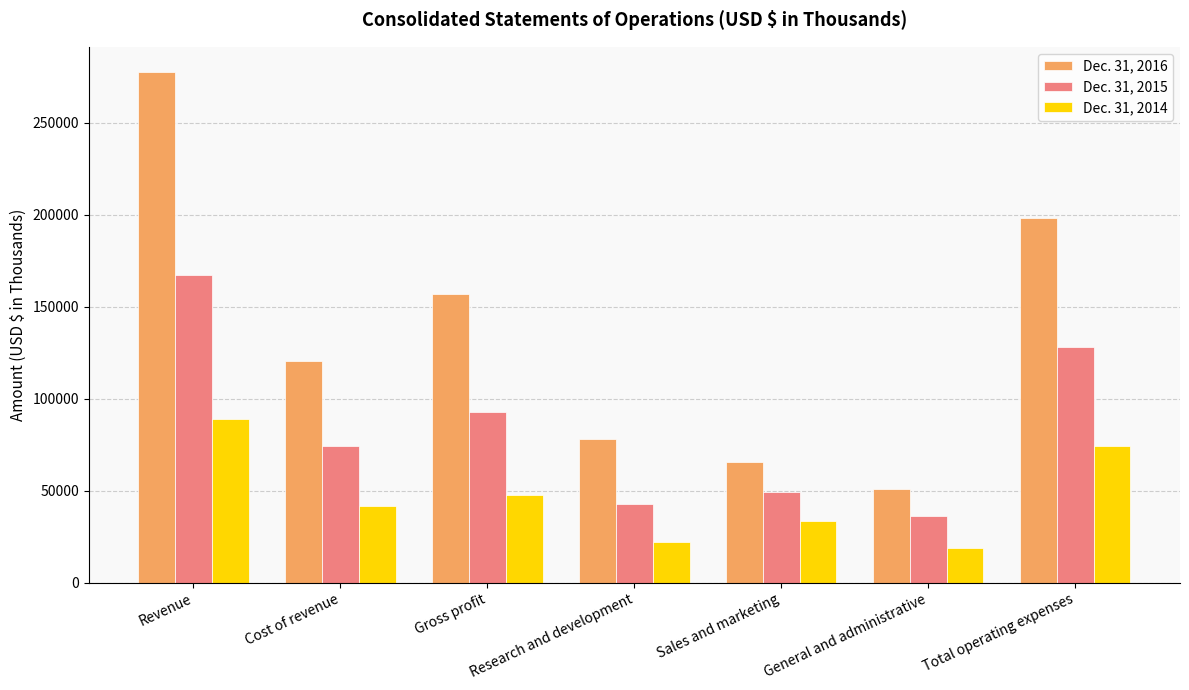

Rank the categories by Dec. 31, 2016 value from lowest to highest.

General and administrative, Sales and marketing, Research and development, Cost of revenue, Gross profit, Total operating expenses, Revenue